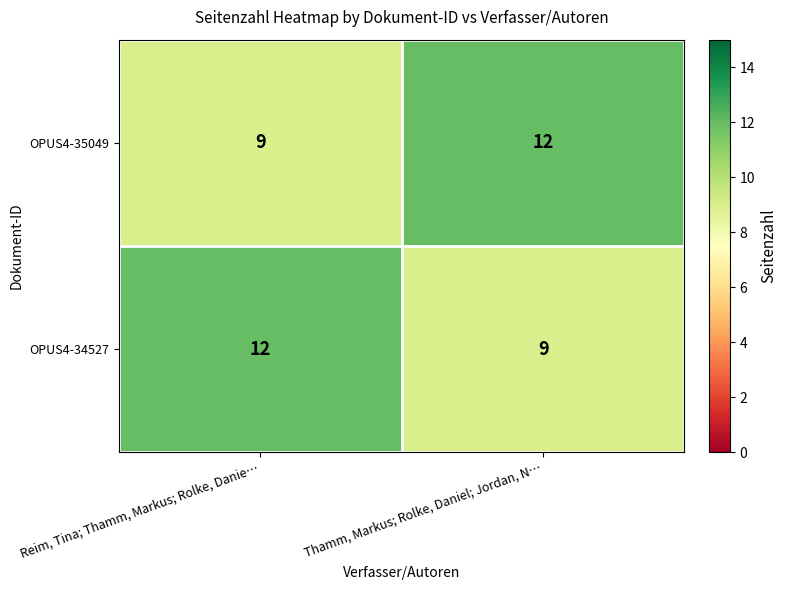

True or false: OPUS4-35049 has a value of 20 at Thamm, Markus; Rolke, Daniel; Jordan, N….

False